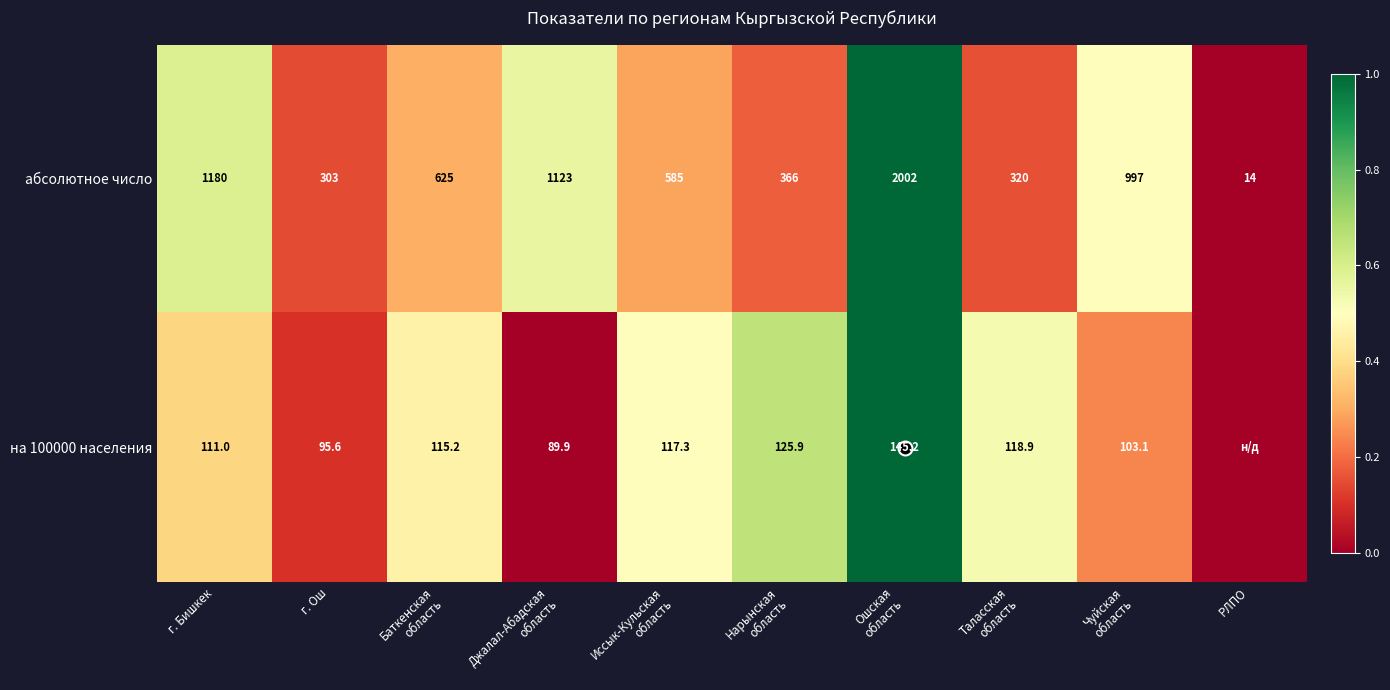

Rank the series by their average value, from lowest to highest.

на 100000 населения, абсолютное число